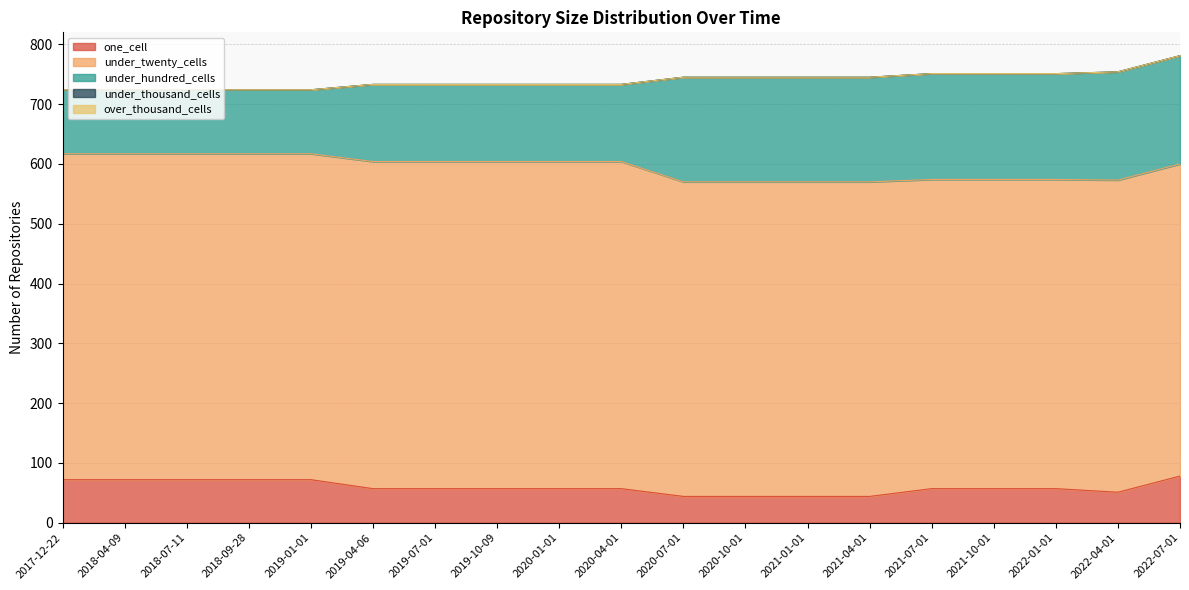

The under_twenty_cells series shows 547 at 2019-04-06. True or false?

True